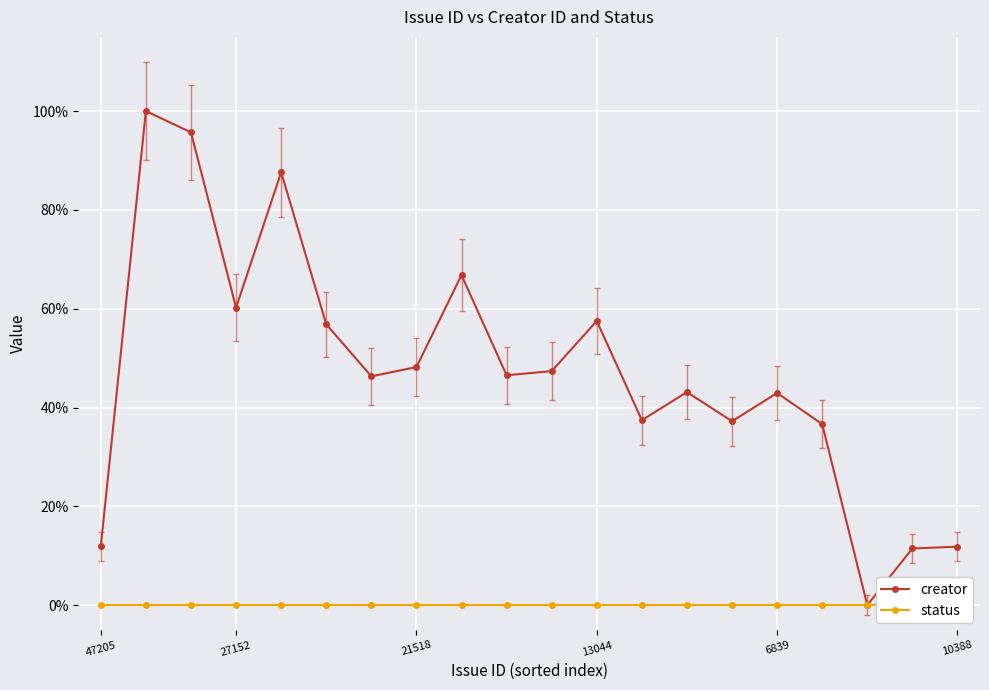

The value of status at 47205 is 0.0. True or false?

False